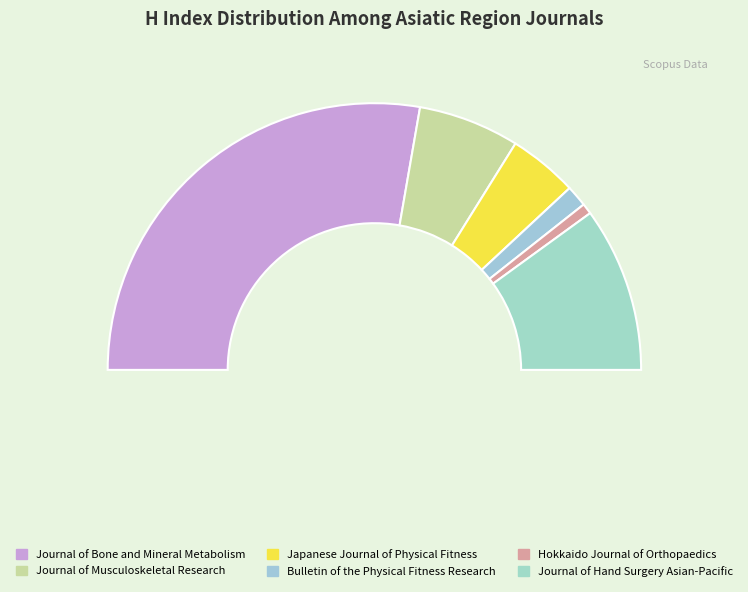

Is it true that Journal of Bone and Mineral Metabolism is 55% of the pie?

True